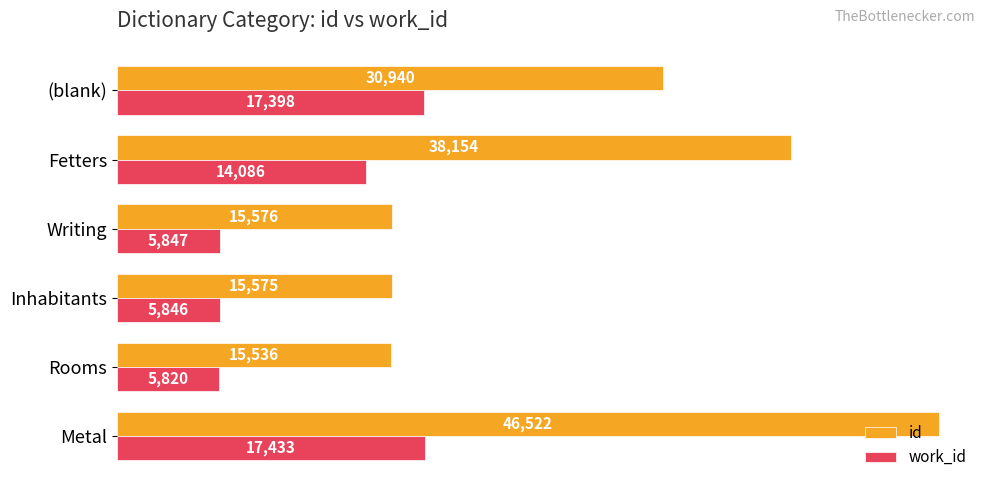

Where is work_id nearest to the value 11626?

Fetters